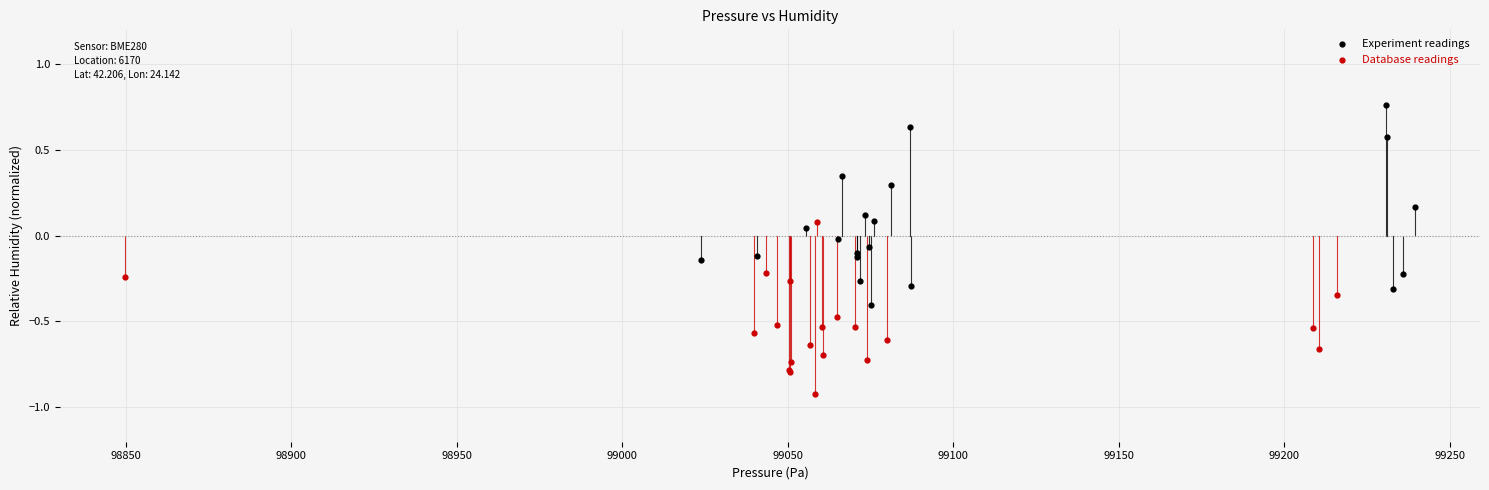

Which series contains the lowest Y value?

Database readings